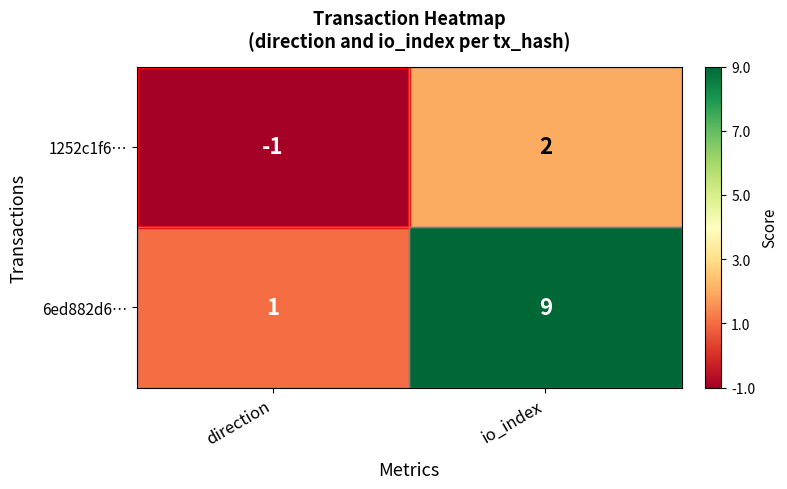

At which category is the sum across all series the highest?

io_index